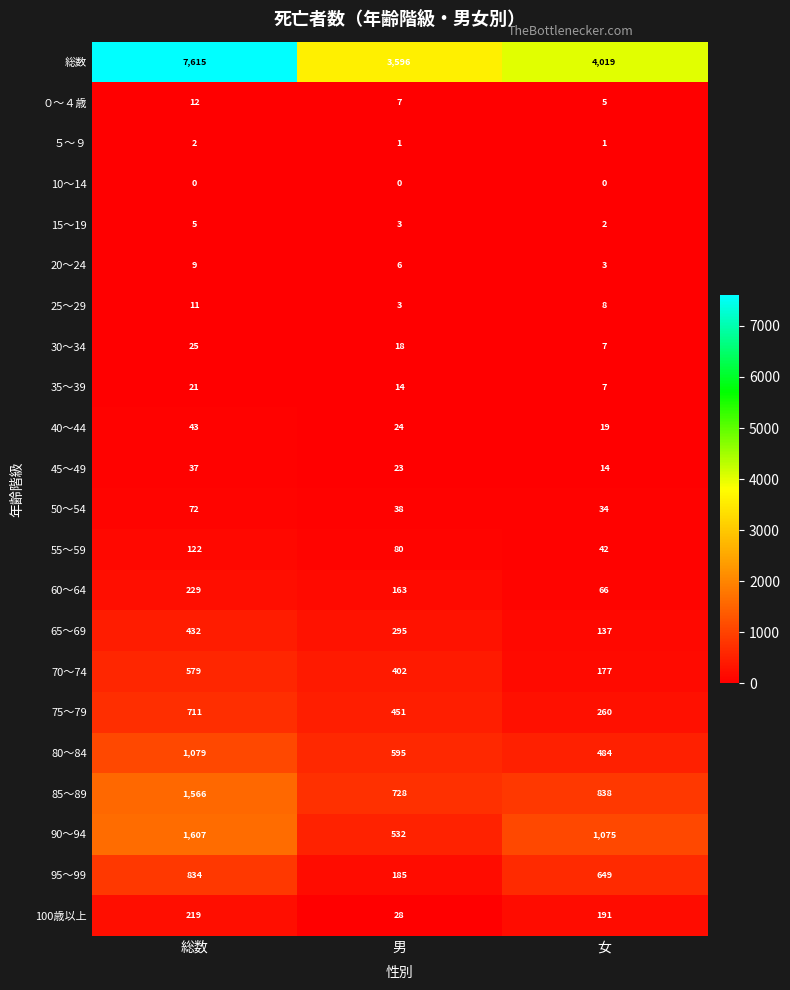

The 85～89 series shows 558 at 総数. True or false?

False